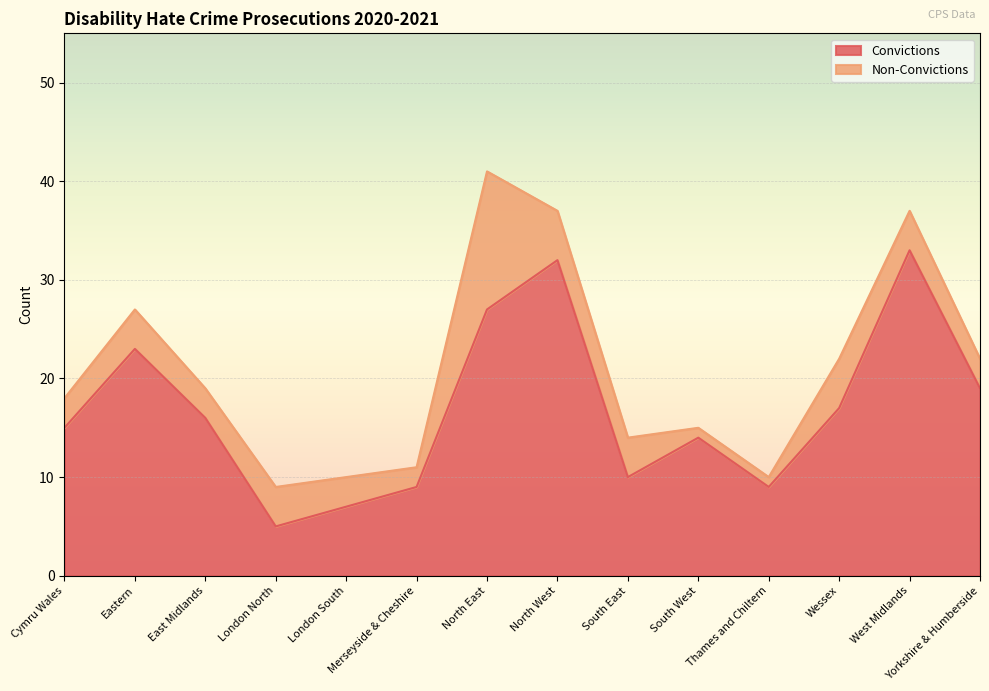

Count the number of categories in the chart.

14